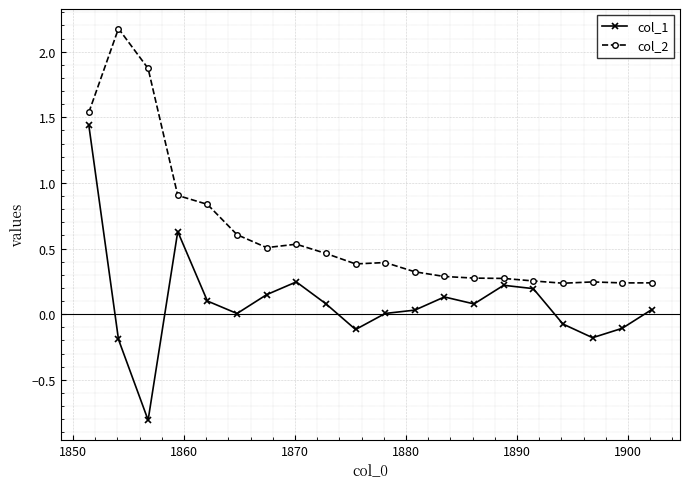

Which series has the largest total across all categories?

col_2